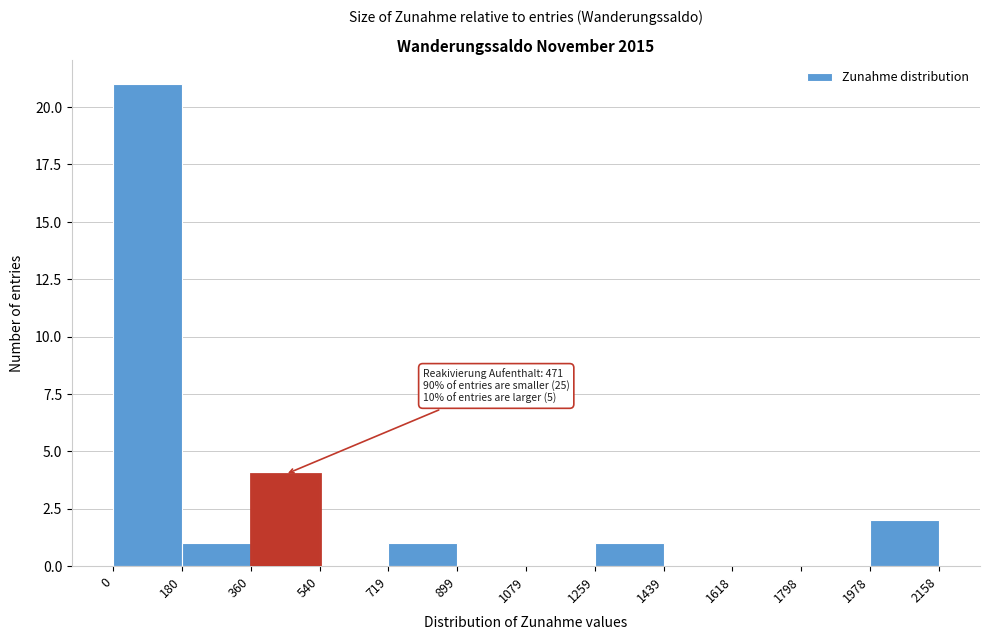

Which range on the x-axis has the tallest bar?

0 to 180